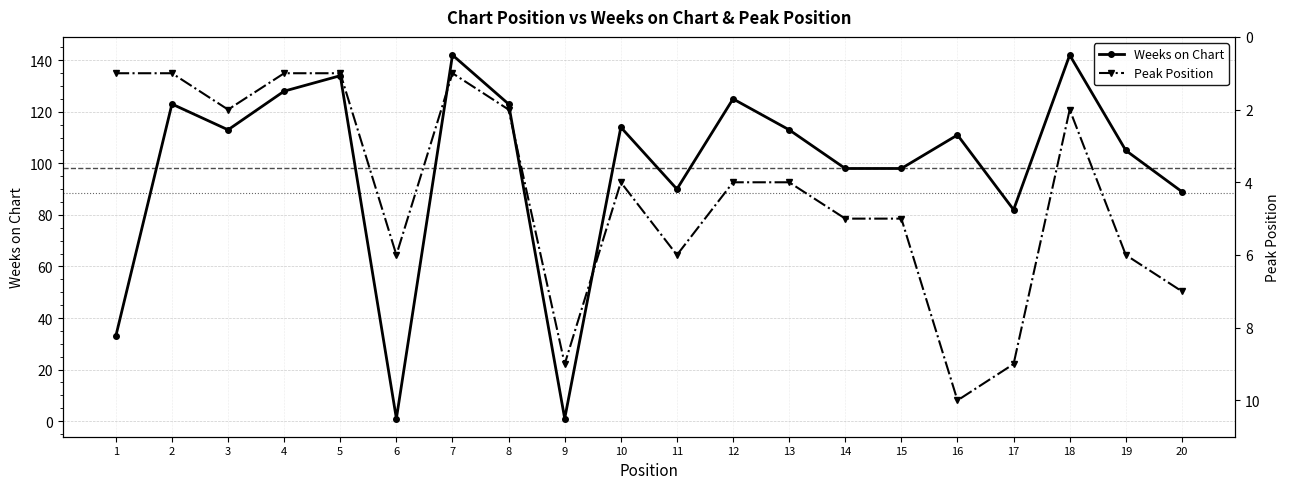

True or false: Peak Position and Weeks on Chart cross at least once.

True